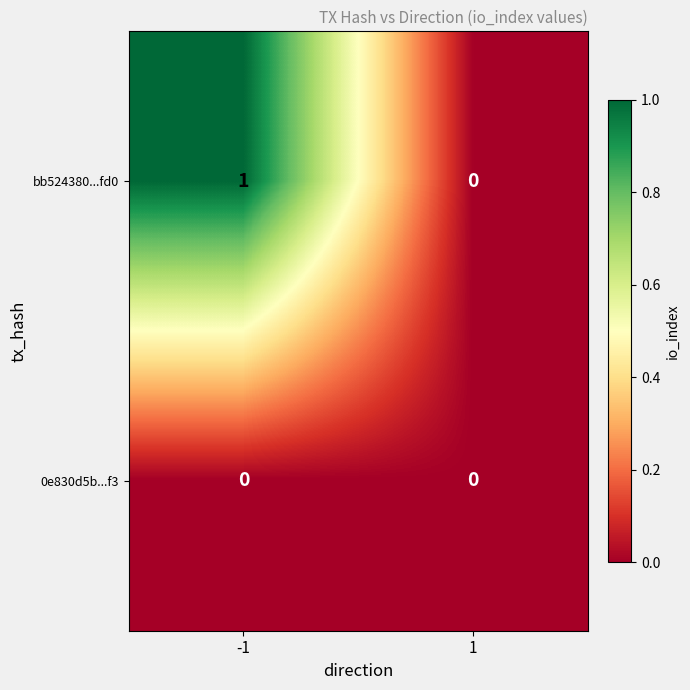

True or false: bb524380...fd0 has a value of 1 at -1.

True